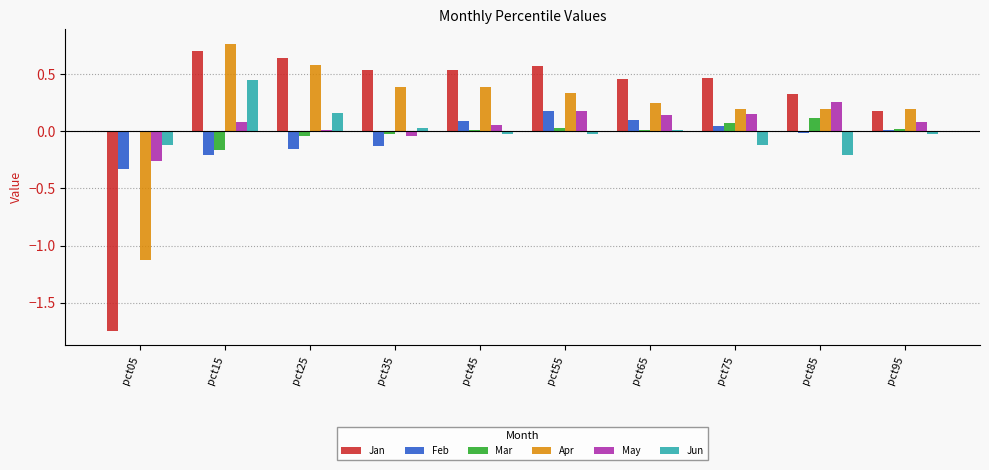

How many groups of bars are there?

10